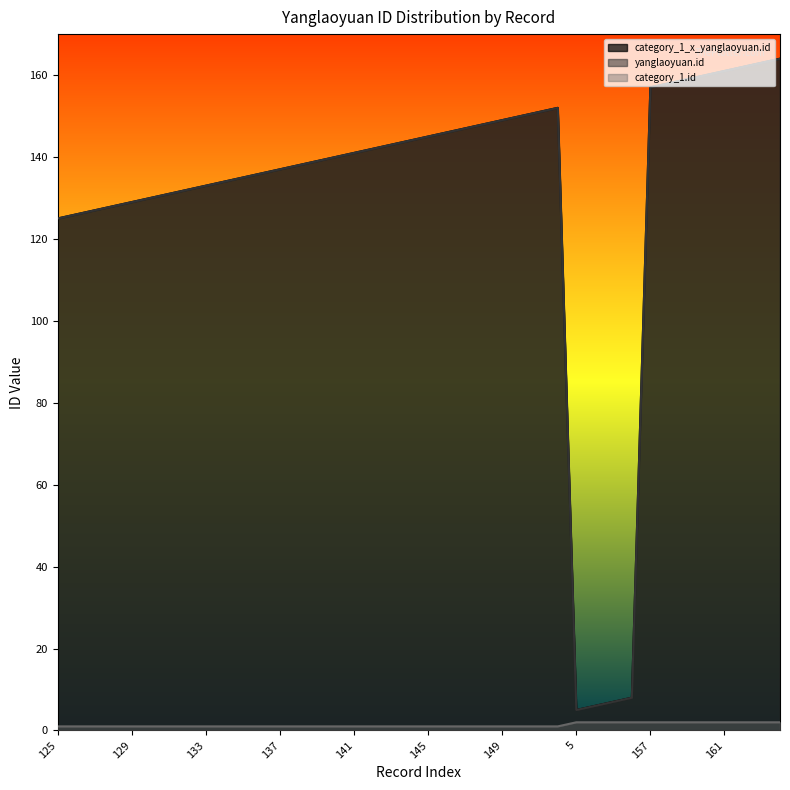

What is the difference between the highest and lowest values at 161?

159